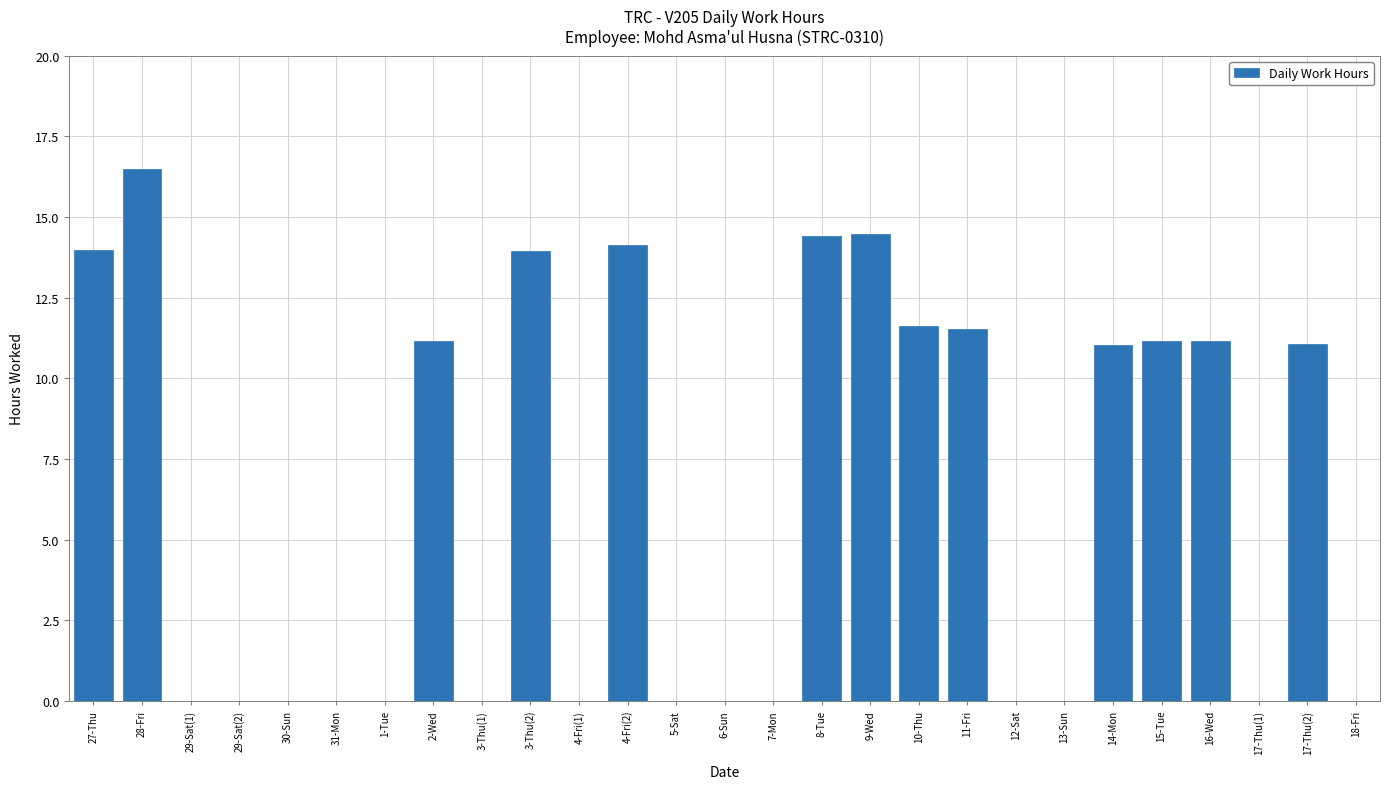

True or false: the data shows 16.5 at 28-Fri.

True